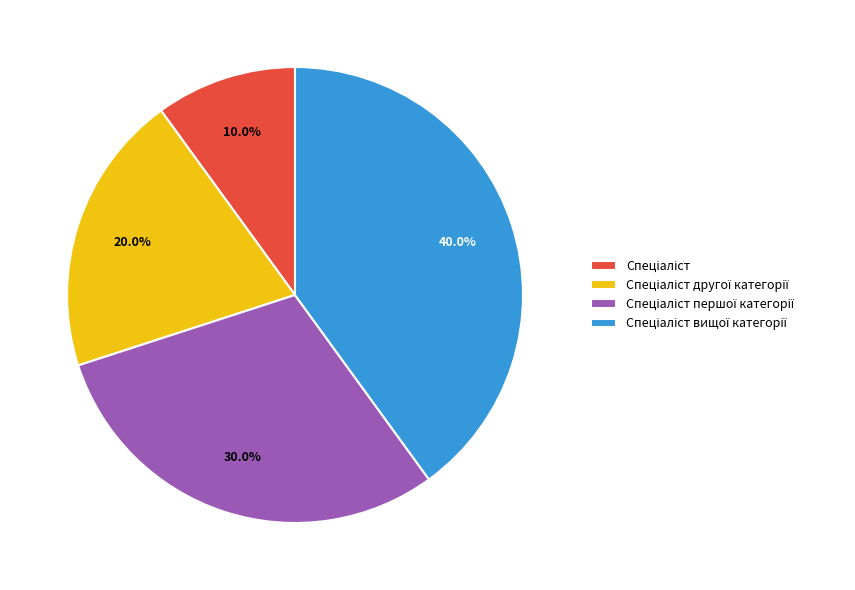

Count the number of slices in the pie.

4